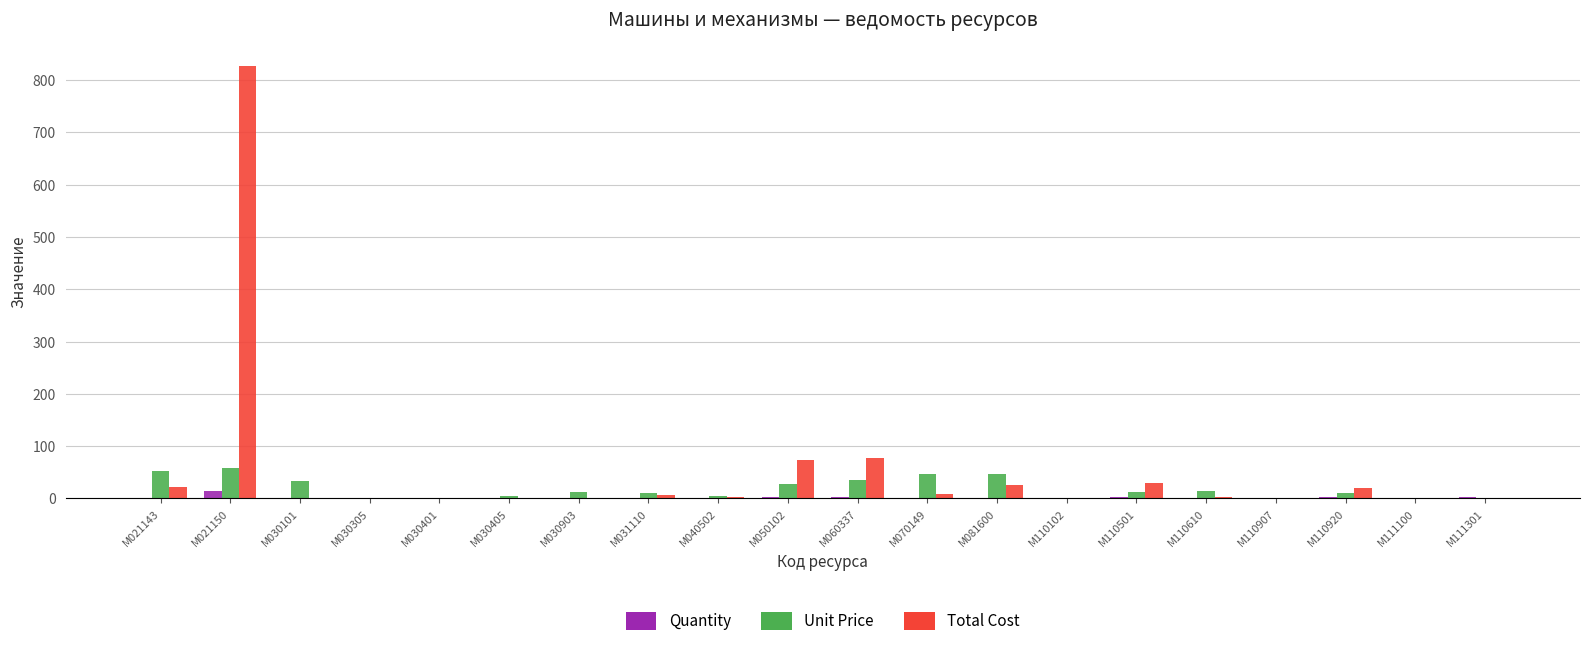

Does the chart contain stacked bars?

No